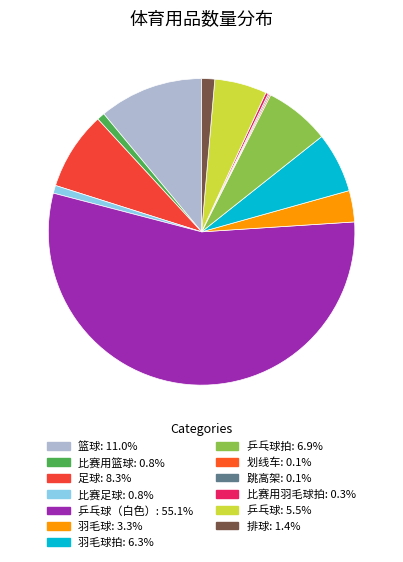

Rank the categories by value from highest to lowest.

乒乓球（白色）, 篮球, 足球, 乒乓球拍, 羽毛球拍, 乒乓球, 羽毛球, 排球, 比赛用篮球, 比赛足球, 比赛用羽毛球拍, 划线车, 跳高架